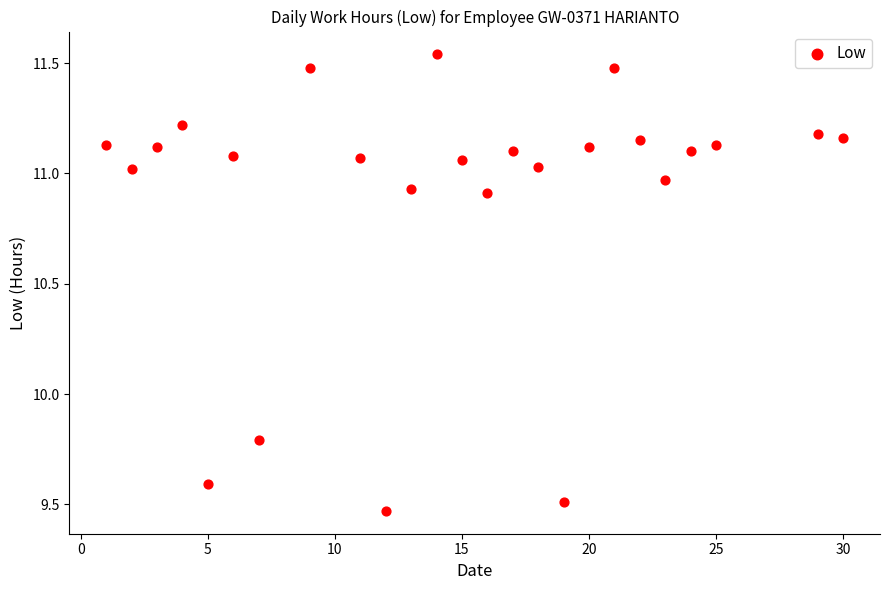

What is the range of Y values (max minus min)?

2.1